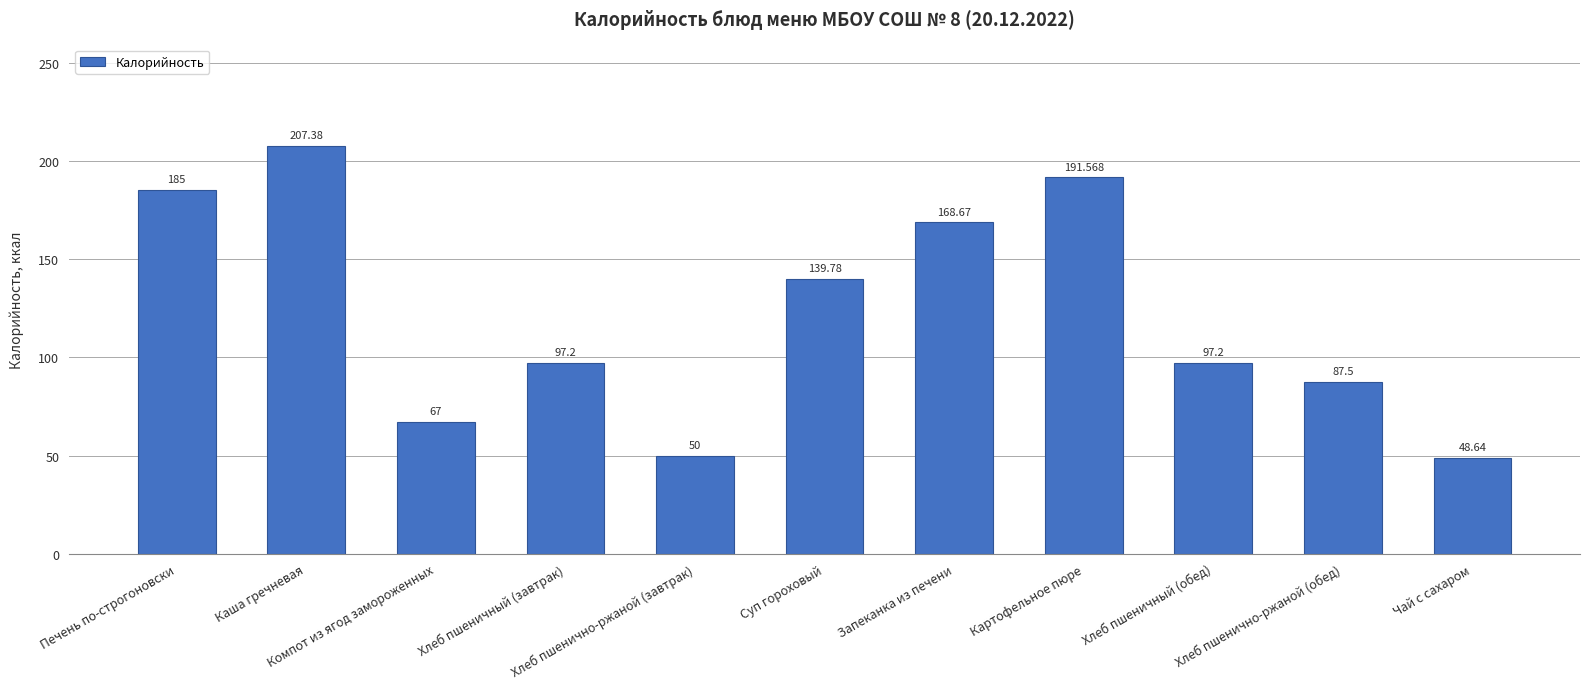

What is the sum of all values?

1339.9